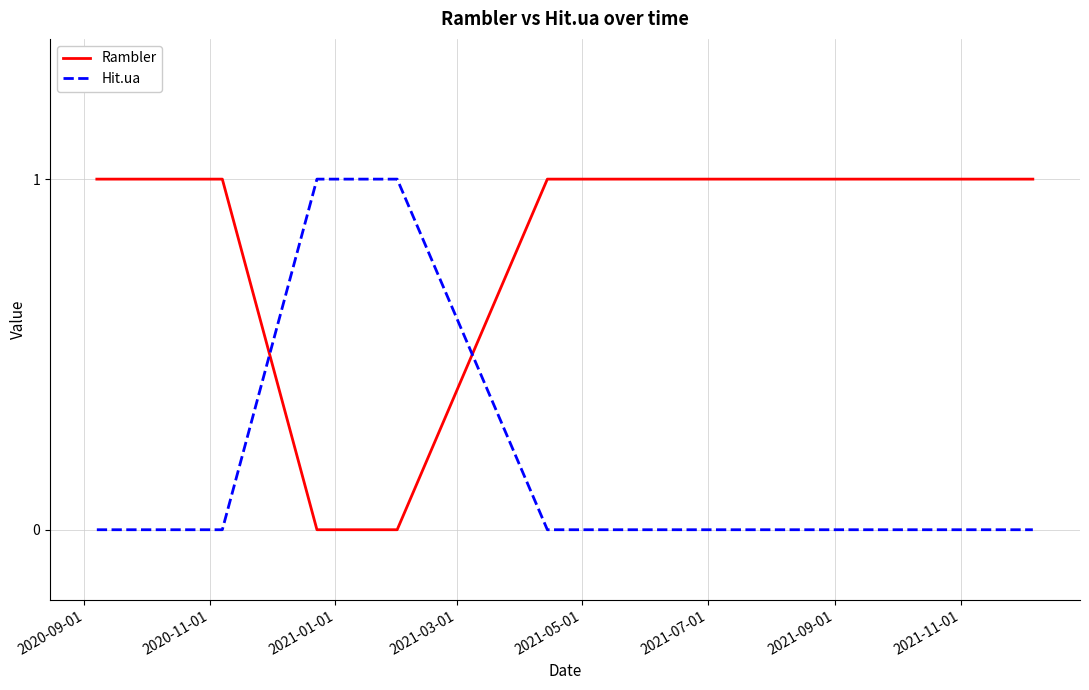

List the series in order of their overall mean, lowest first.

Hit.ua, Rambler